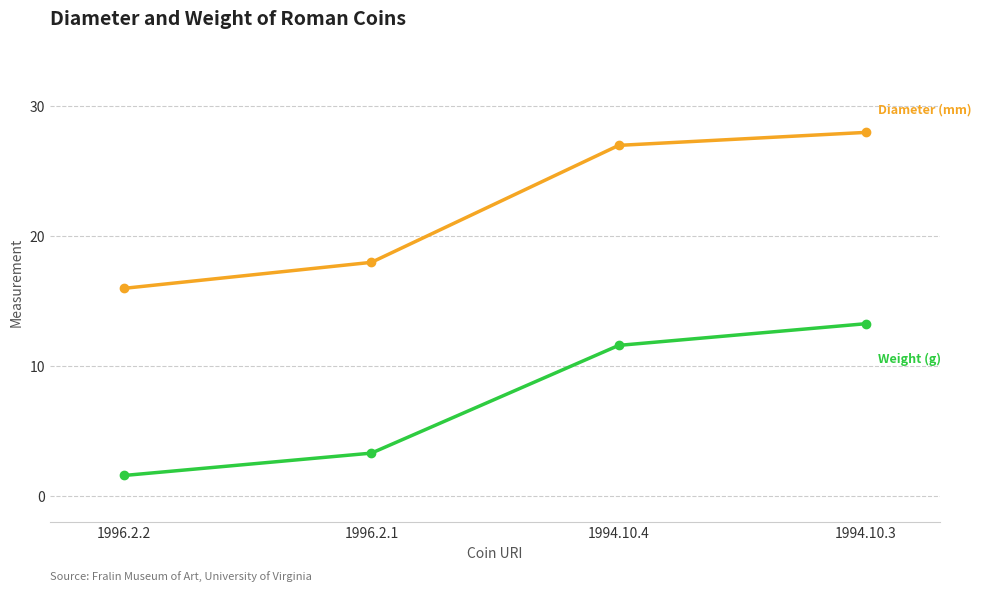

What is the minimum value shown in the chart?

1.6